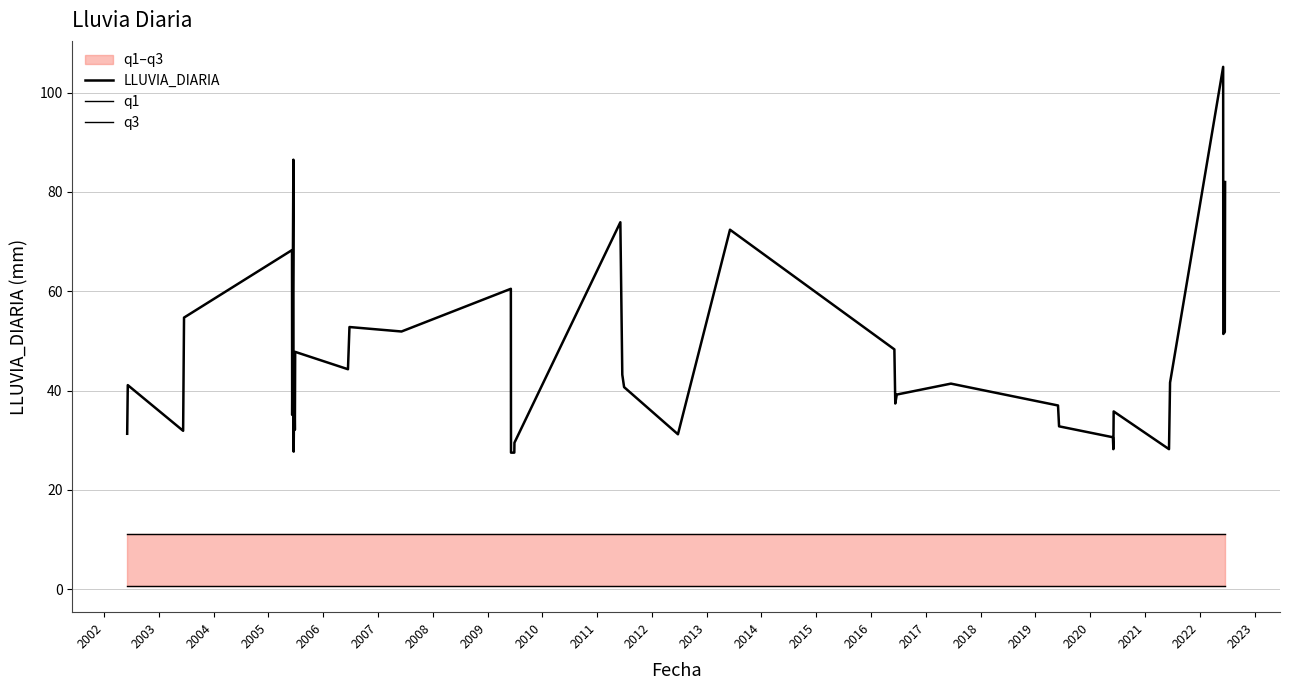

True or false: q1 has more than 1 points higher than both neighbors.

False